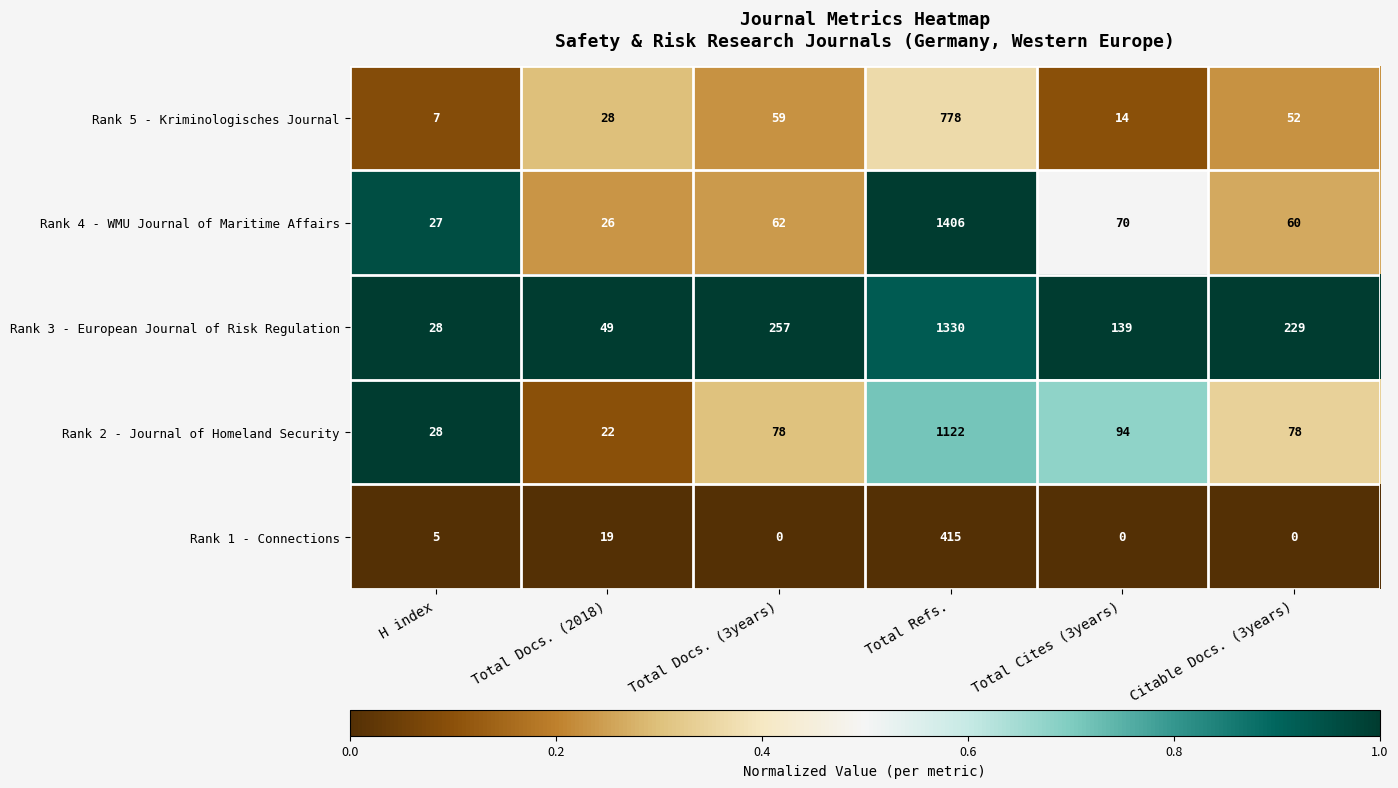

The value of Rank 5 - Kriminologisches Journal at Total Cites (3years) is 14. True or false?

True